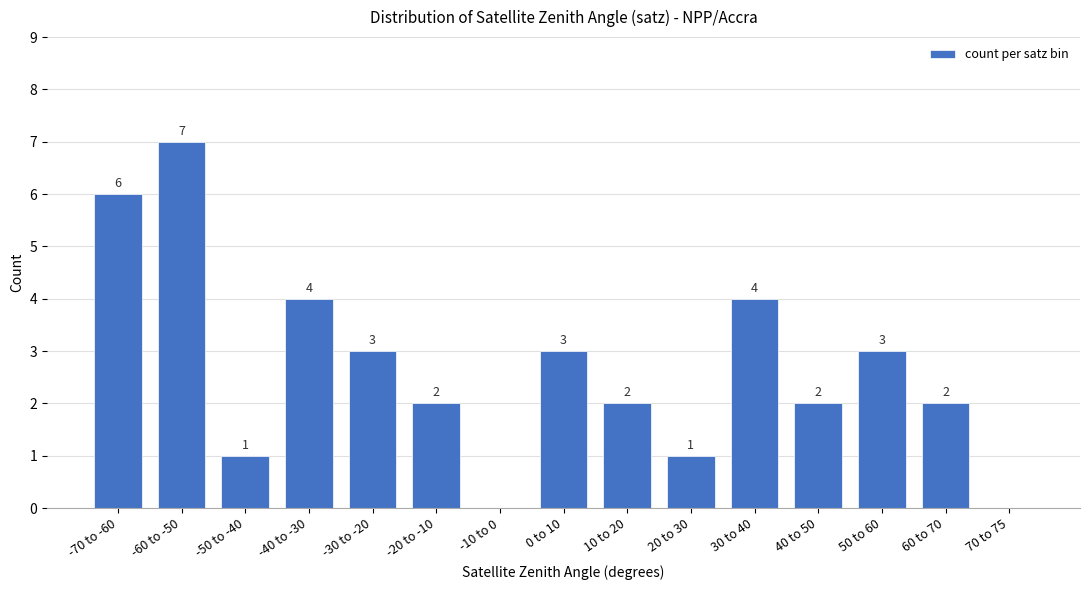

Between -60 to -50 and 70 to 75, which is larger?

-60 to -50